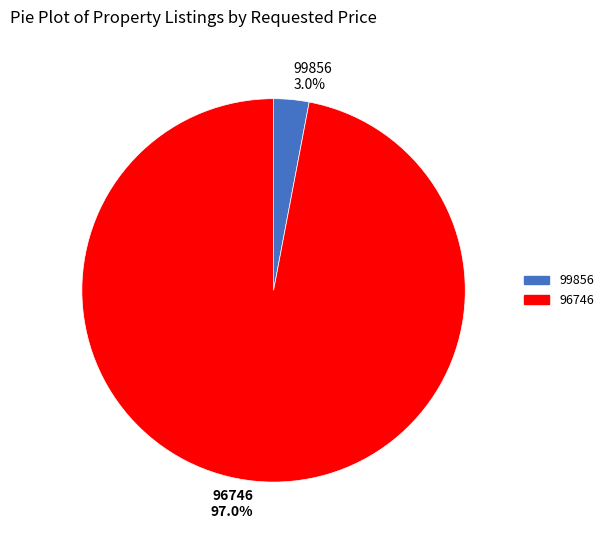

How many segments does this pie chart have?

2